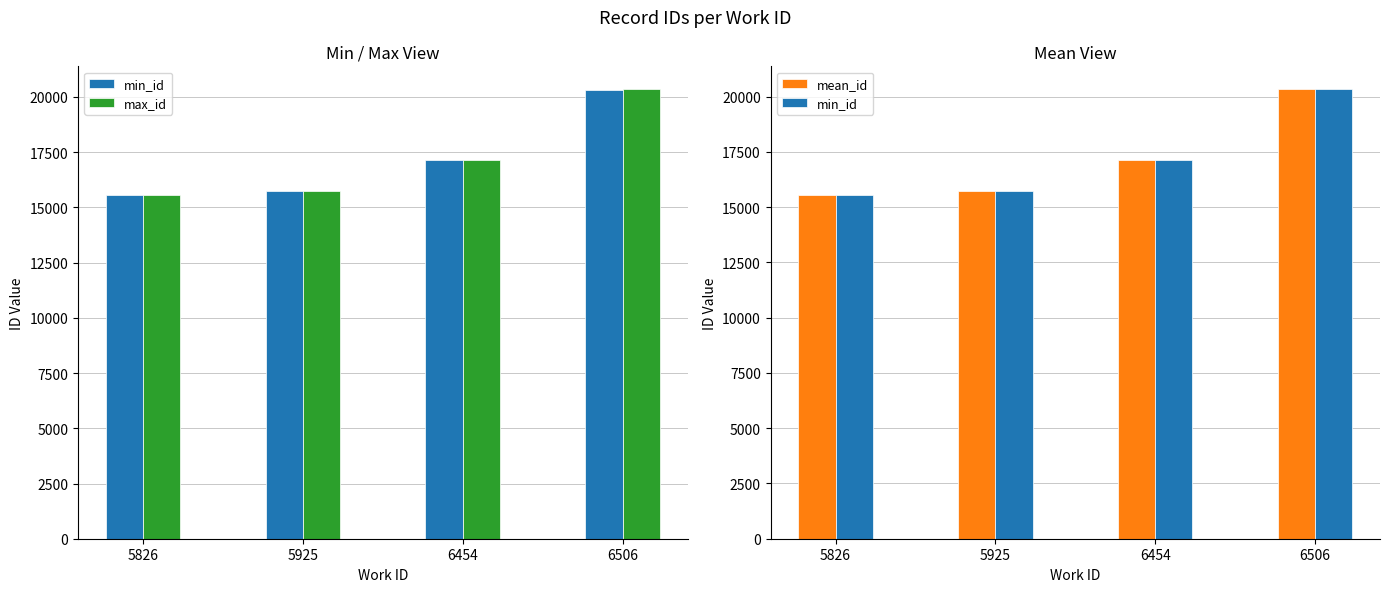

Where does the mean_id series first go above 17143?

6454